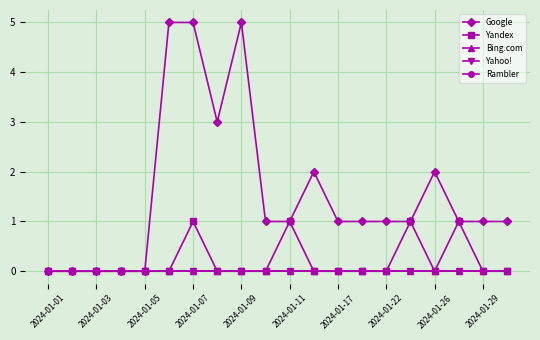

What is the highest value of the Google series?

5